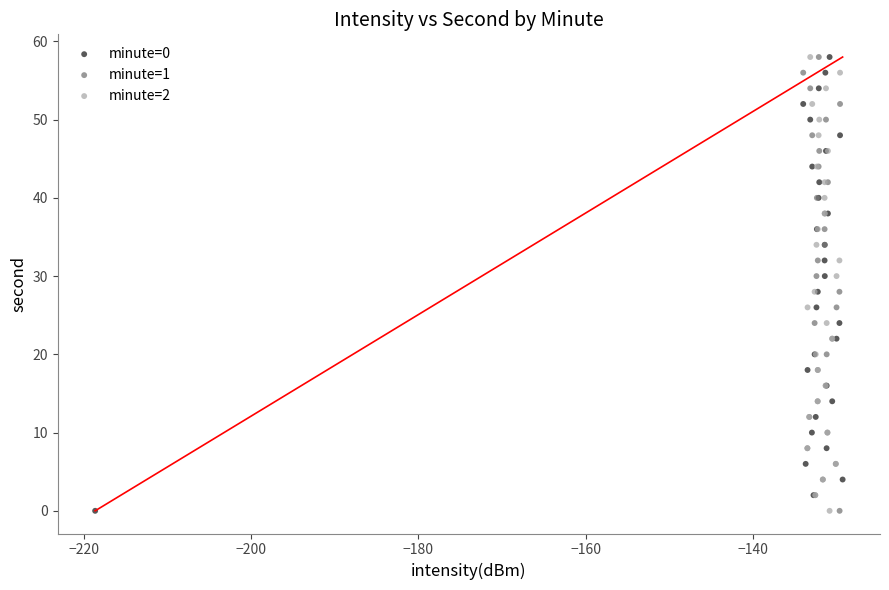

What are all the series names shown in the legend?

minute=0, minute=1, minute=2